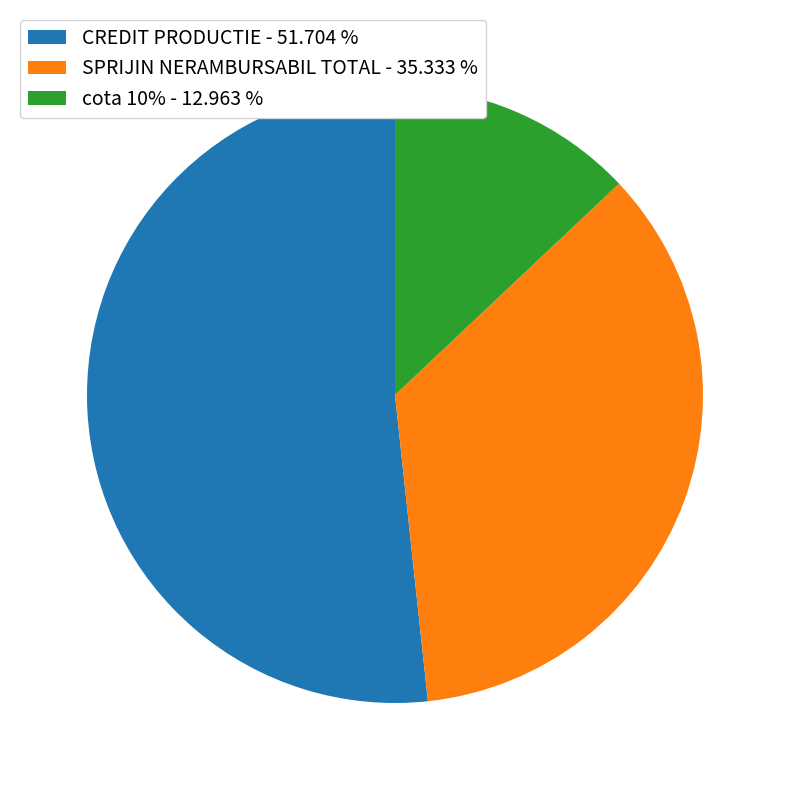

Do CREDIT PRODUCTIE and SPRIJIN NERAMBURSABIL TOTAL together represent more than half of the pie?

Yes